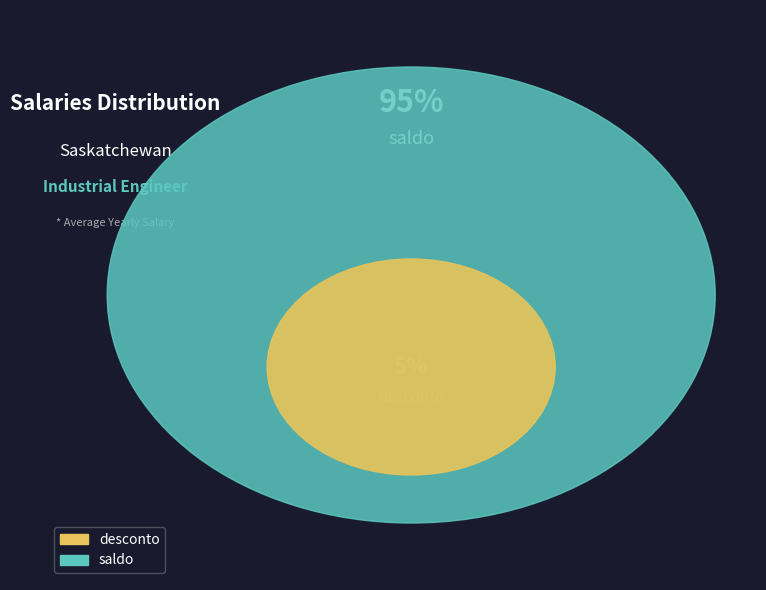

What percentage is the saldo slice, to the nearest percent?

95%